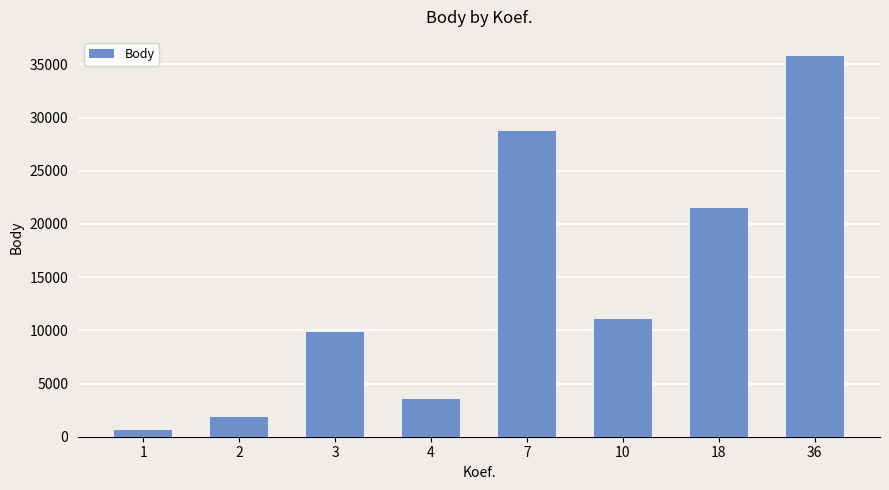

Rank the categories by value from highest to lowest.

36, 7, 18, 10, 3, 4, 2, 1